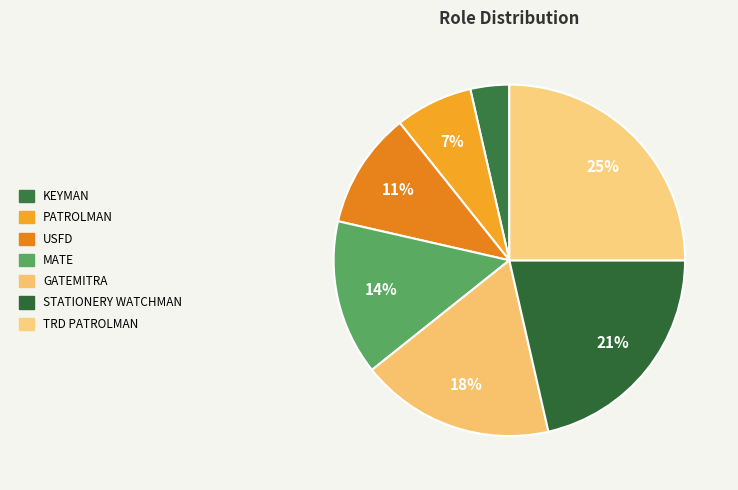

How many segments does this pie chart have?

7